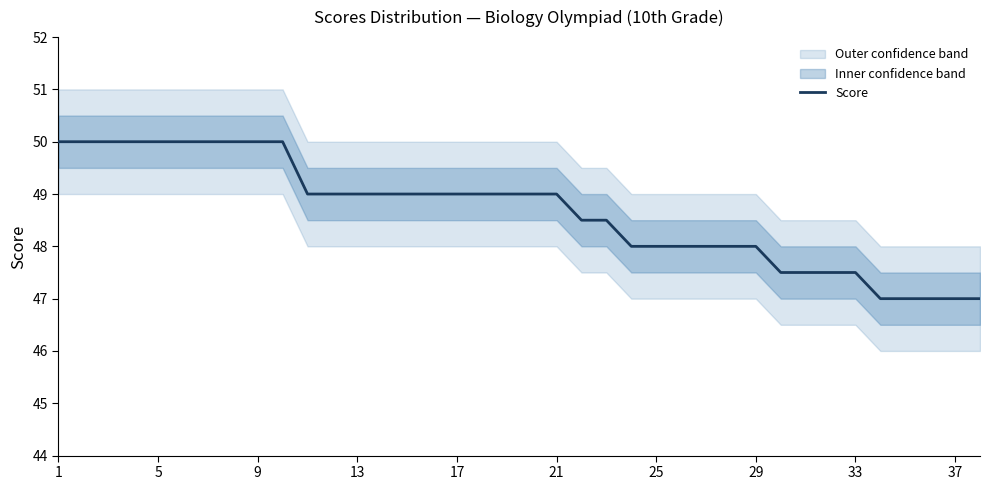

How many values are between 48 and 50?

29